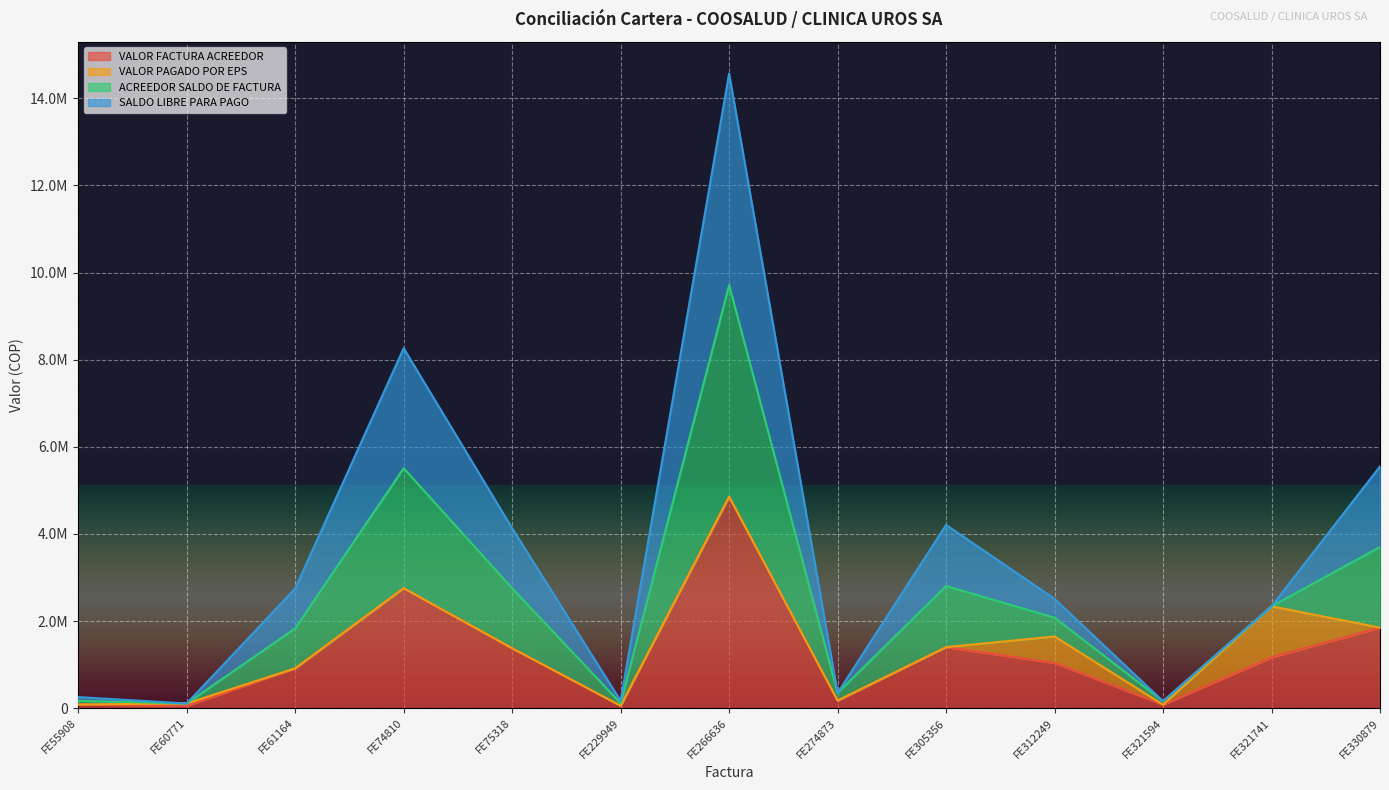

How many values in the VALOR FACTURA ACREEDOR series exceed 1039048?

6